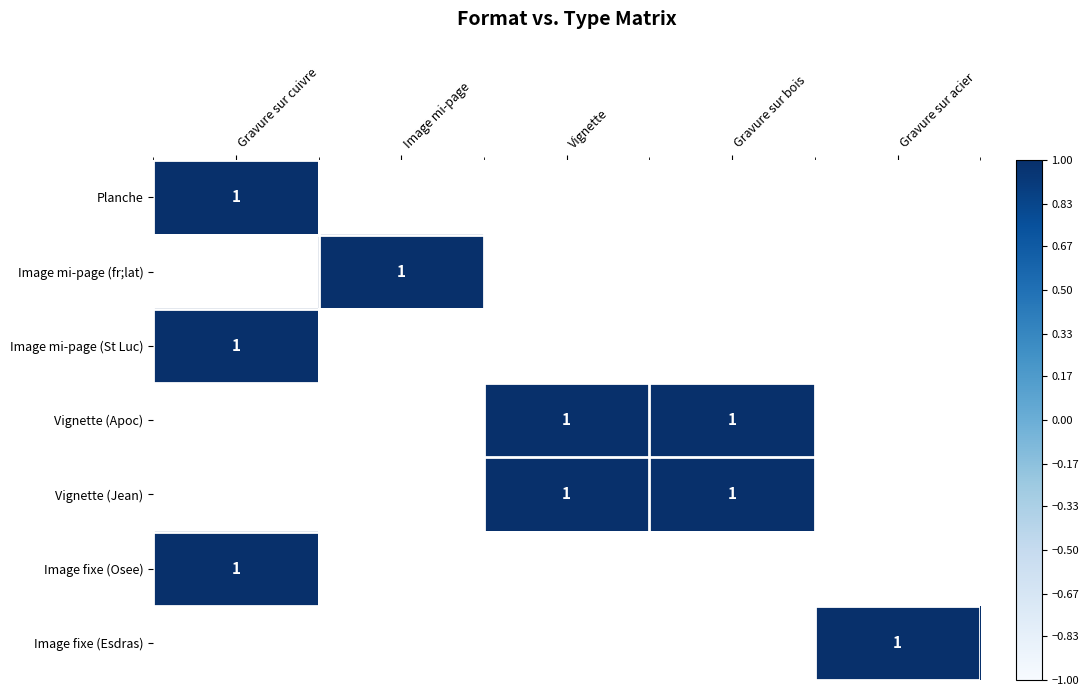

At how many categories does at least one series exceed 0?

5